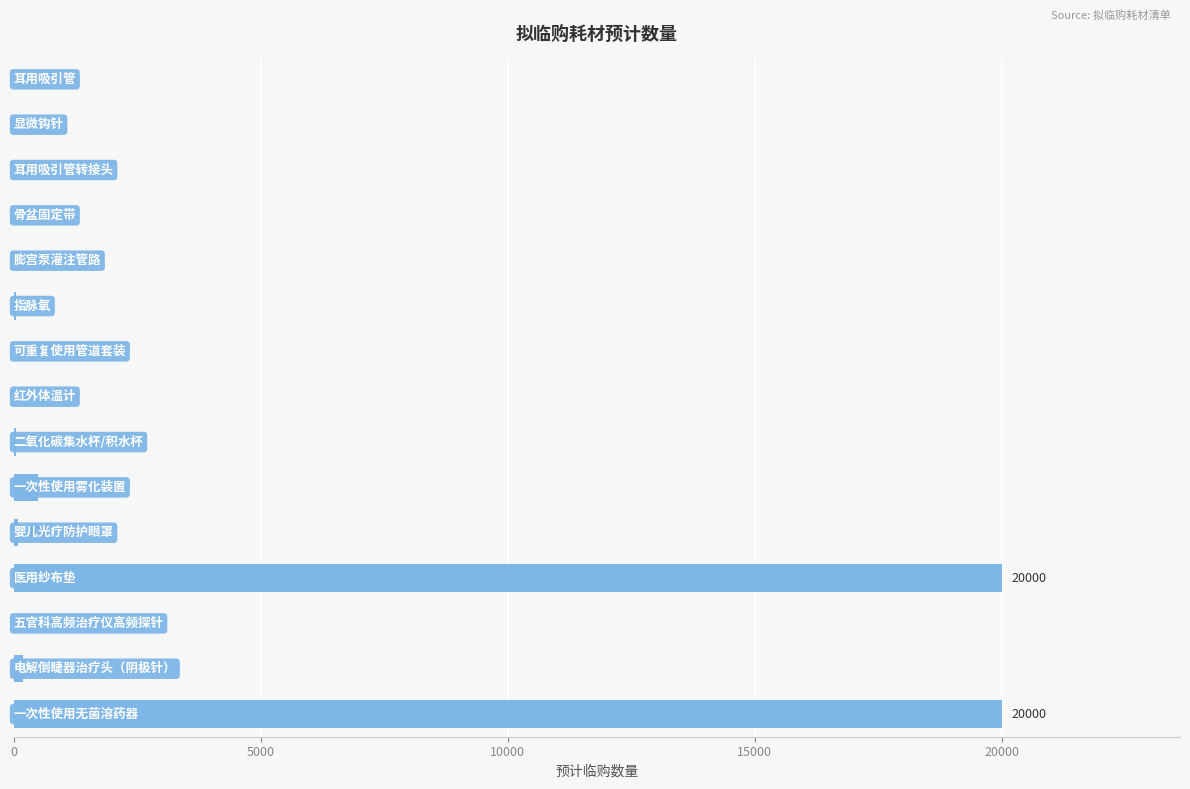

What is the maximum value shown in the chart?

20000